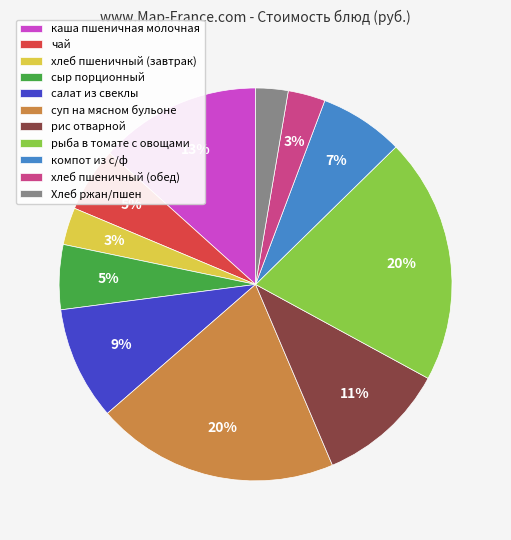

Does рис отварной account for over 50% of the chart?

No